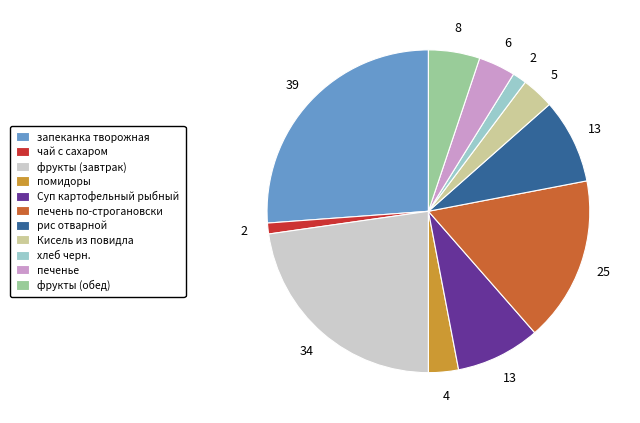

What is the largest slice in the pie chart?

запеканка творожная